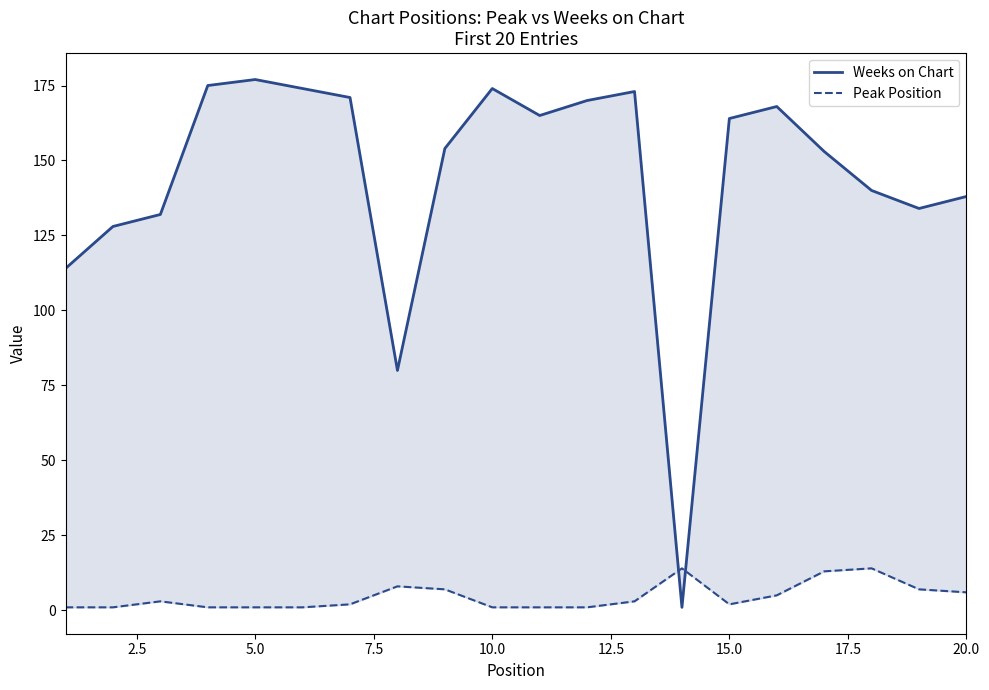

Reading left to right, transcribe all the data shown in this chart.

Weeks on Chart: 114	128	132	175	177	174	171	80	154	174	165	170	173	1	164	168	153	140	134	138
Peak Position: 1	1	3	1	1	1	2	8	7	1	1	1	3	14	2	5	13	14	7	6